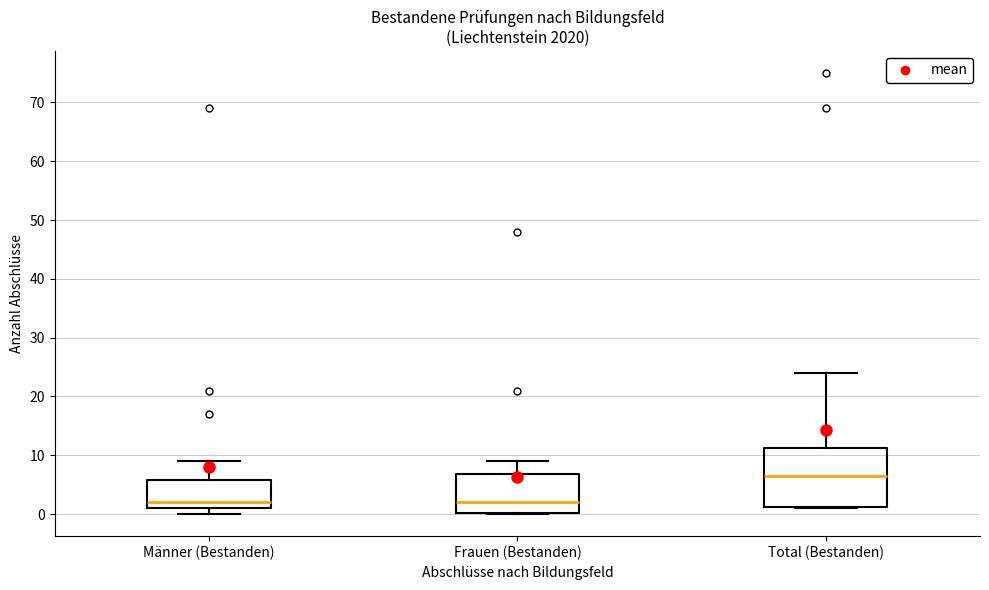

Reading left to right, transcribe this box plot: for each box, give where its median line is, the range the box spans, and where its two whiskers end, as read against the y-axis. The values are not printed on the chart, so give them approximately, as read against the axis.

Männer (Bestanden): median 2, box 1 to 6, whiskers 0 to 9
Frauen (Bestanden): median 2, box 0 to 7, whiskers 0 to 9
Total (Bestanden): median 7, box 1 to 11, whiskers 1 to 24